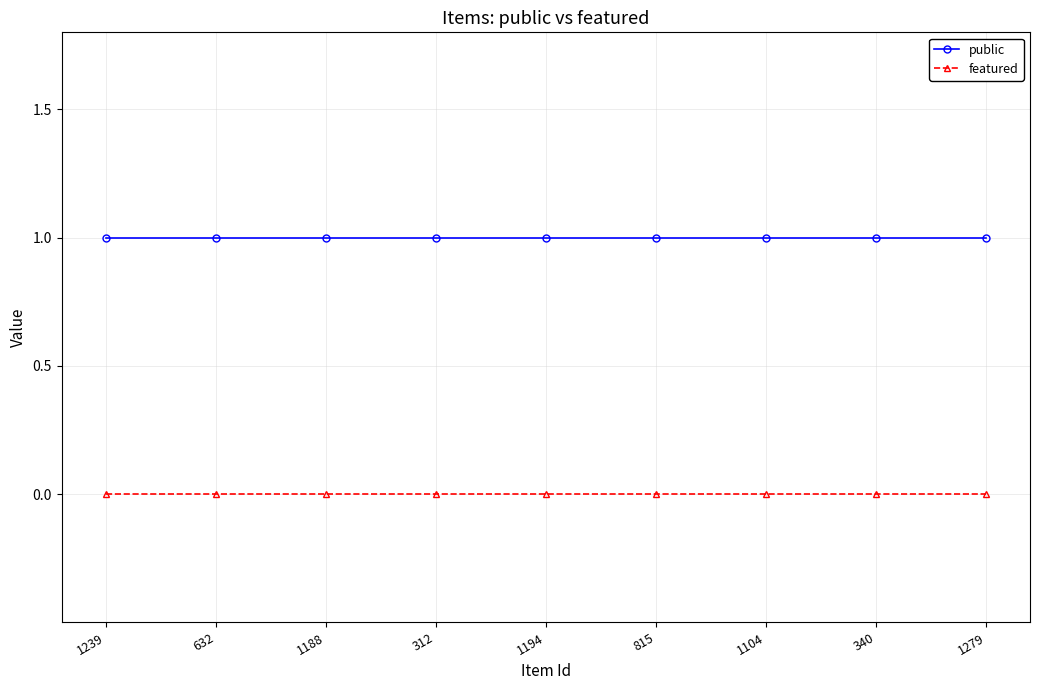

Does the chart display data point markers on the line(s)?

Yes